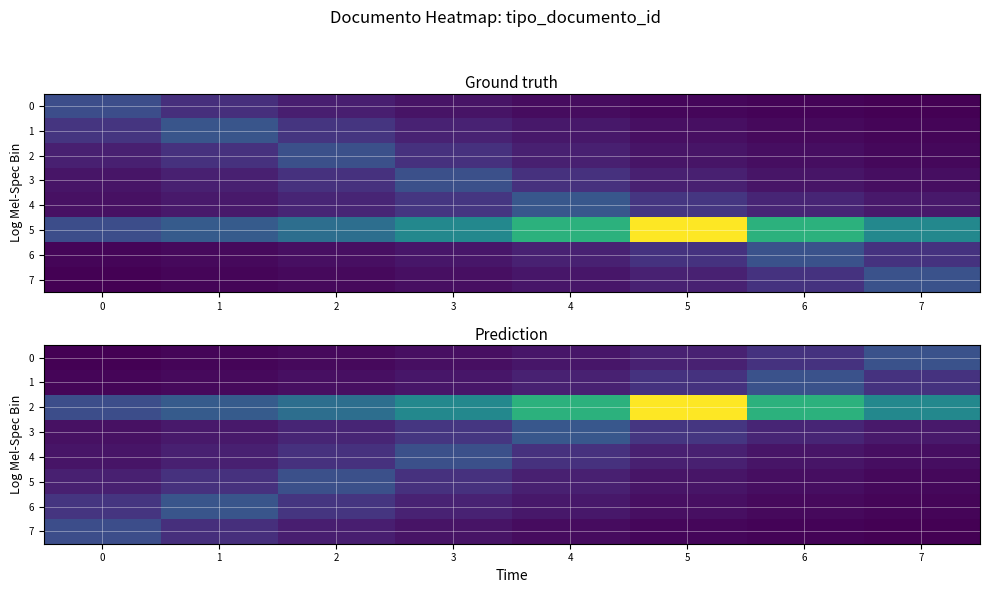

What is the sum of the 0 values at 2 and 1?

19.8